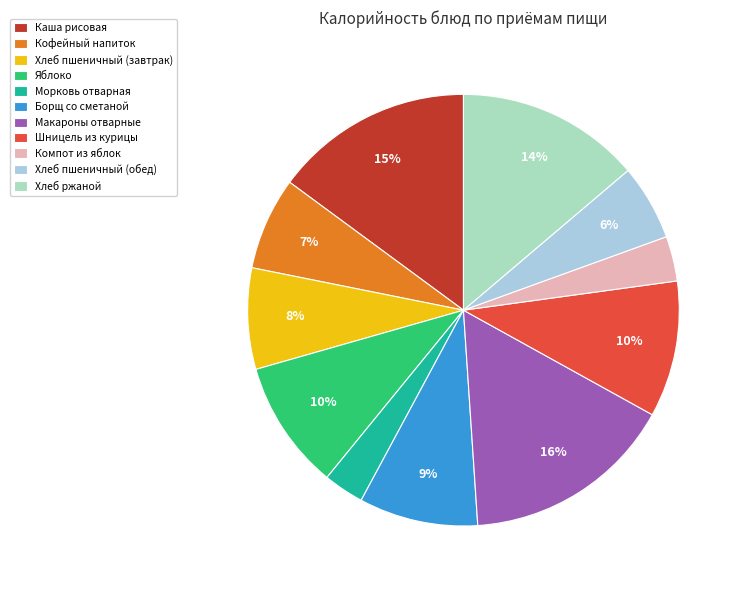

To the nearest percent, what is the difference between the Шницель из курицы and Кофейный напиток slice percentages?

3%